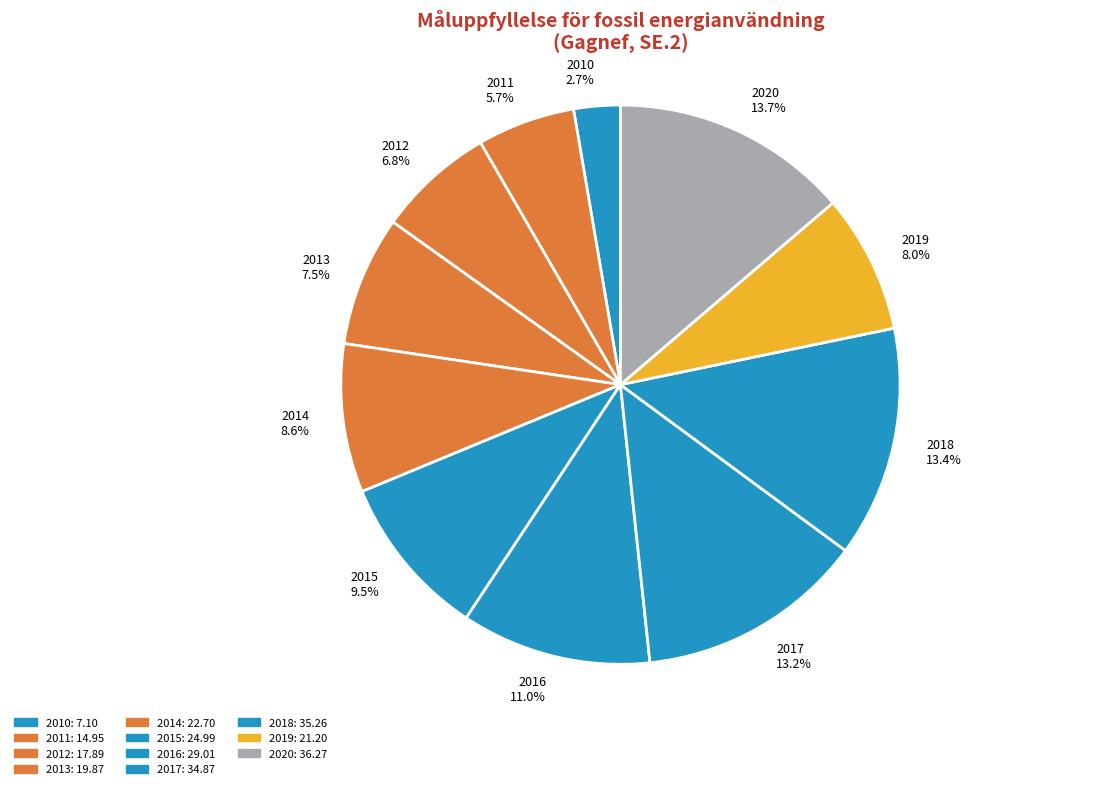

What is the smallest slice in the pie chart?

2010